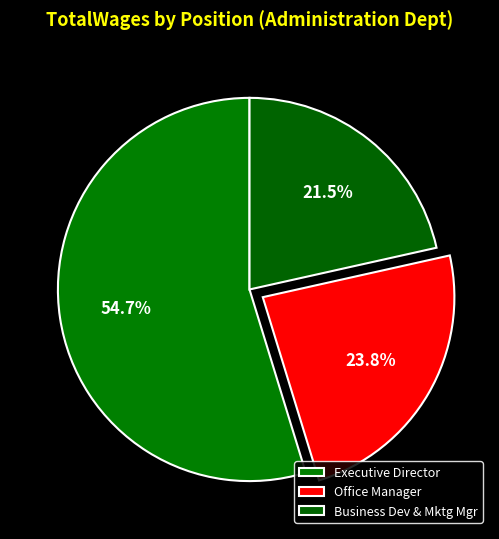

How many slices are in this pie chart?

3